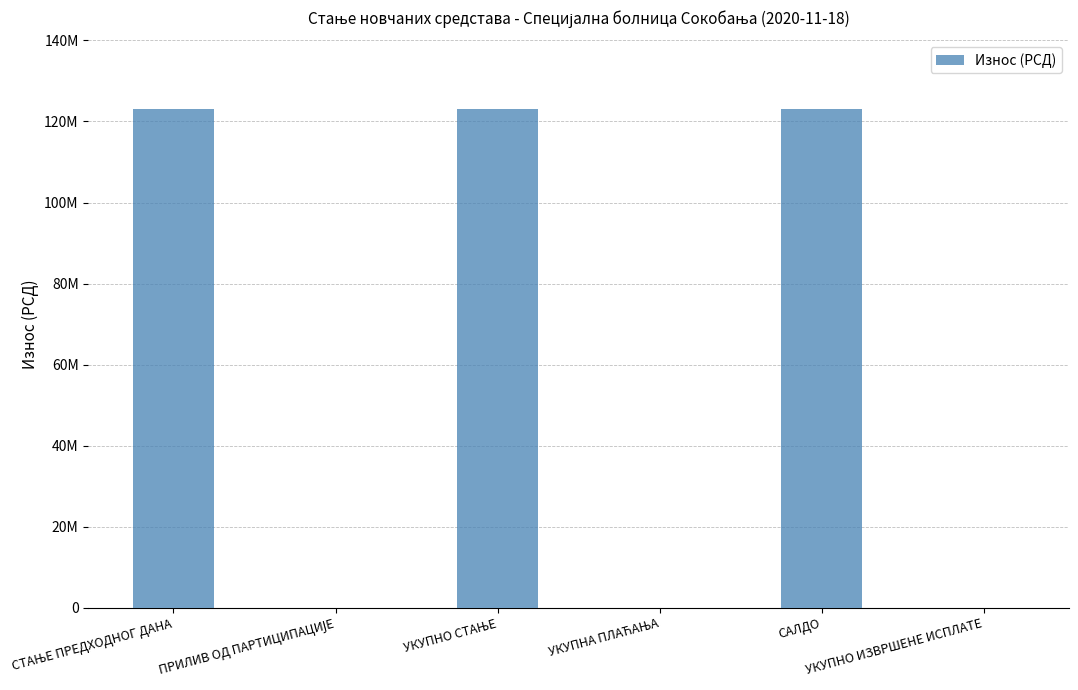

What is the sum of the values at УКУПНА ПЛАЋАЊА and СТАЊЕ ПРЕДХОДНОГ ДАНА?

123142110.5